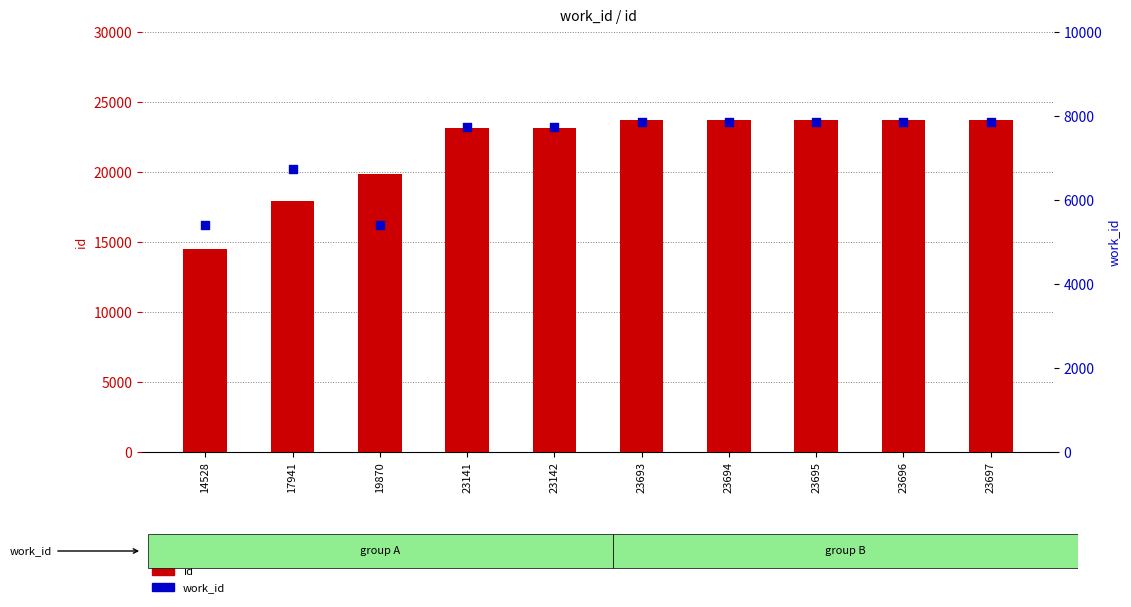

At which category is the sum across all series the highest?

23697